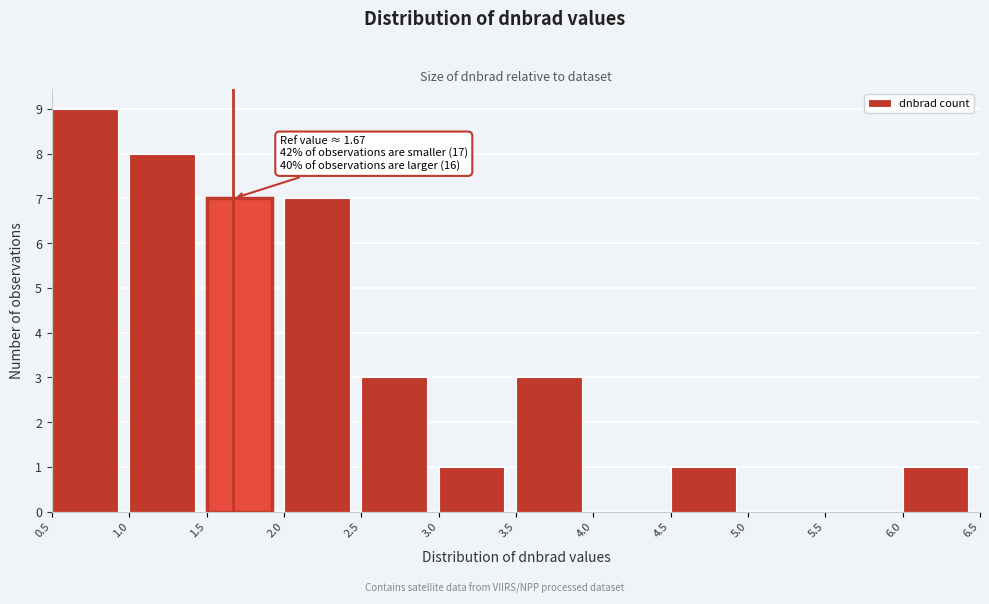

Over which range of the x-axis is the bar tallest?

0.5 to 1.0